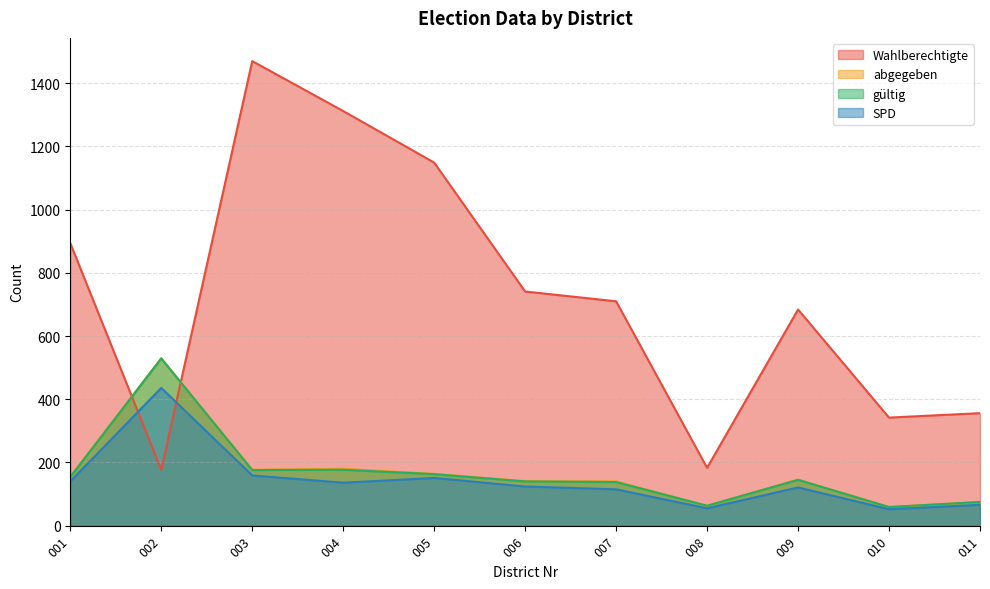

Which series has the largest total across all categories?

Wahlberechtigte